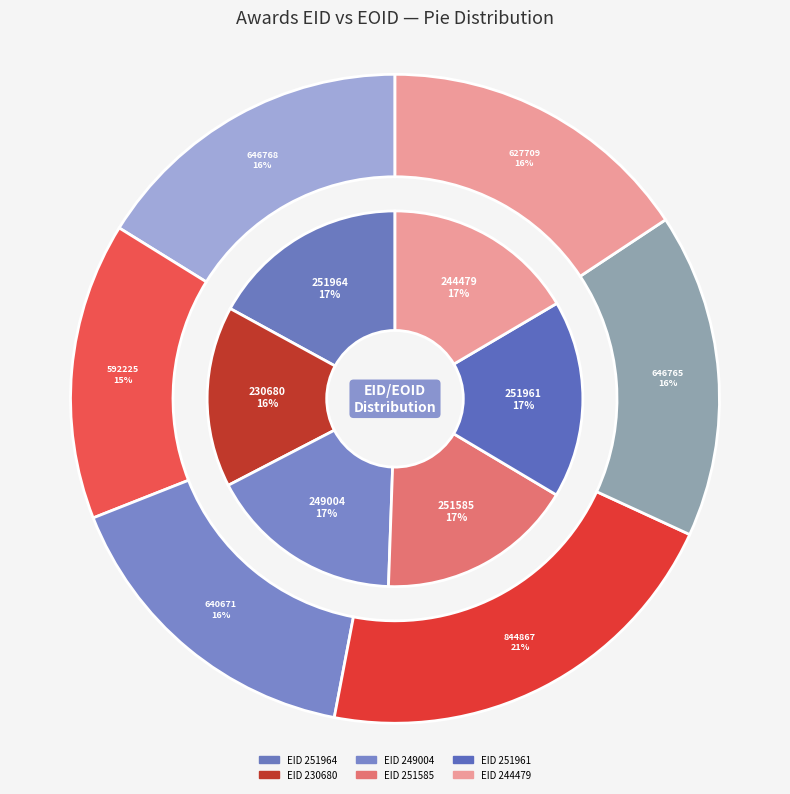

Which slice is the smallest?

230680